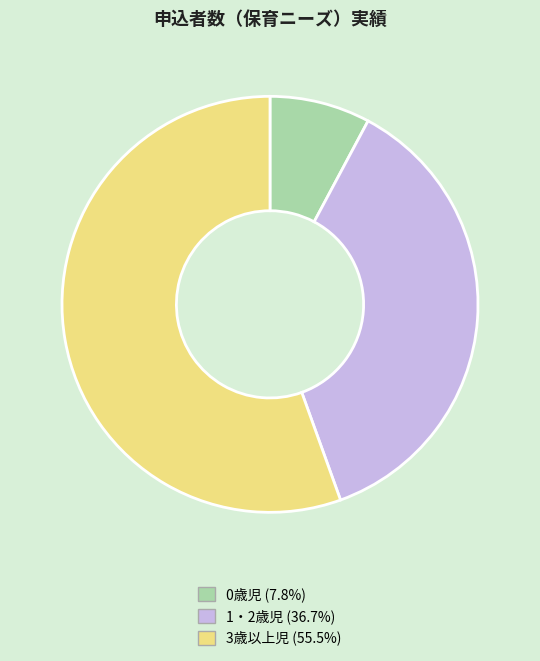

Which has a higher value, 0歳児 or 1・2歳児?

1・2歳児